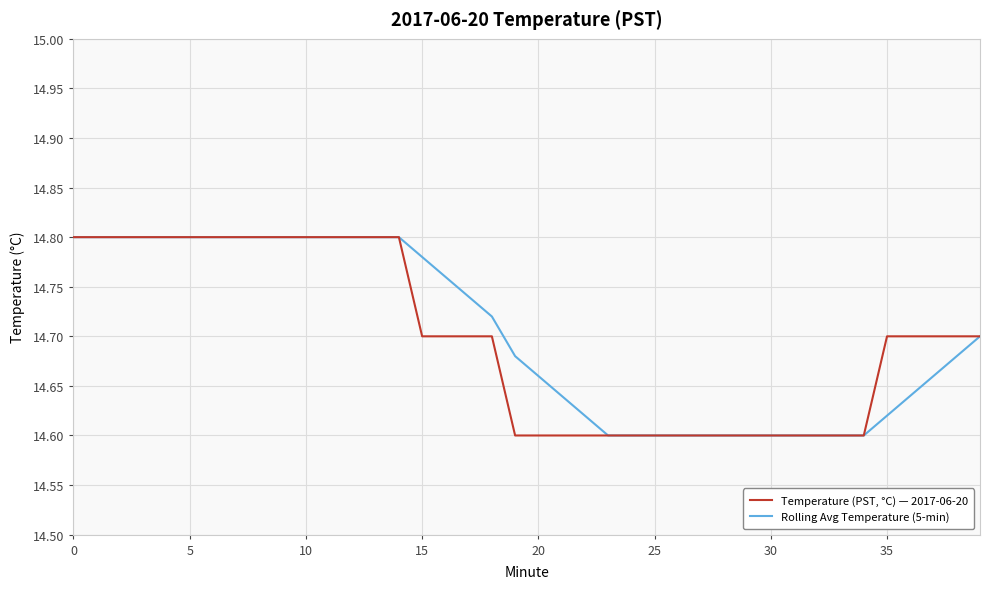

Rank the series by their average value, from highest to lowest.

Rolling Avg Temperature (5-min), Temperature (PST, °C) — 2017-06-20